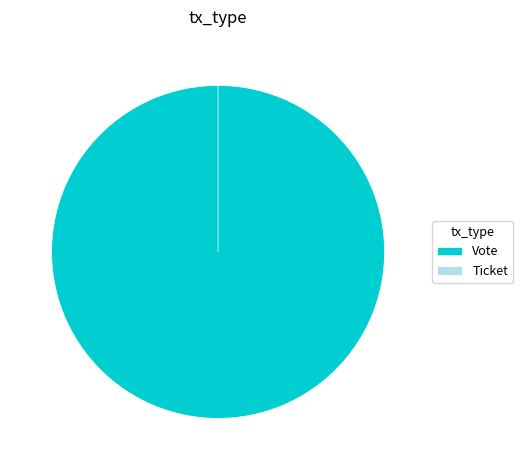

Is the sum of Ticket and Vote greater than half?

Yes